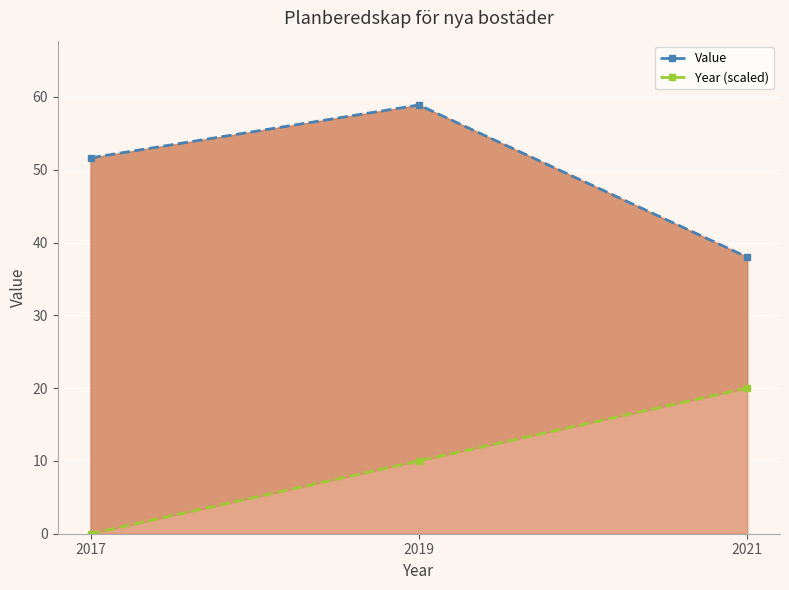

The value of Value at 2021 is 66.4. True or false?

False